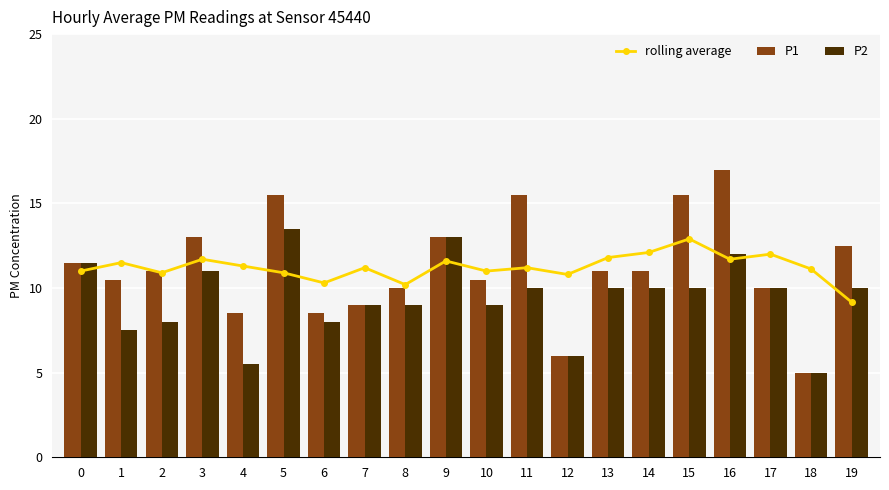

What is the total value across all series at 13?

32.8